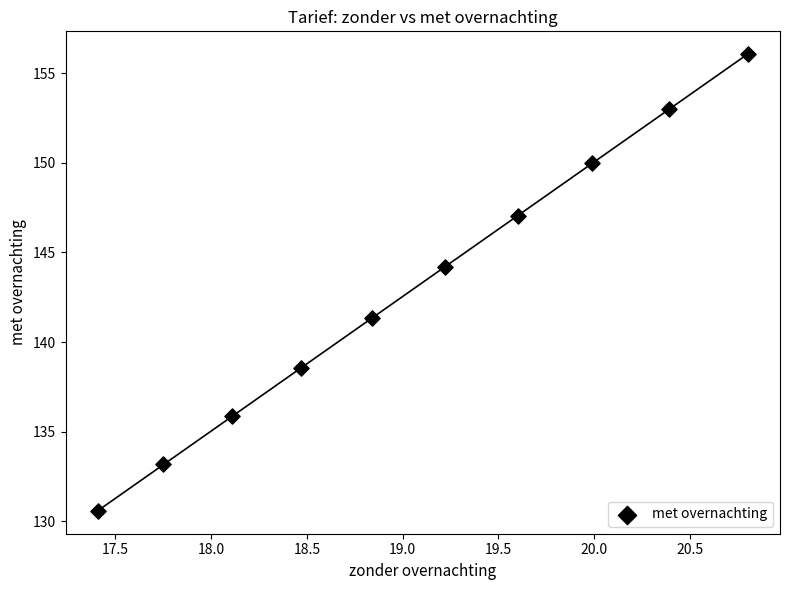

What is the range of X values (max minus min)?

3.4